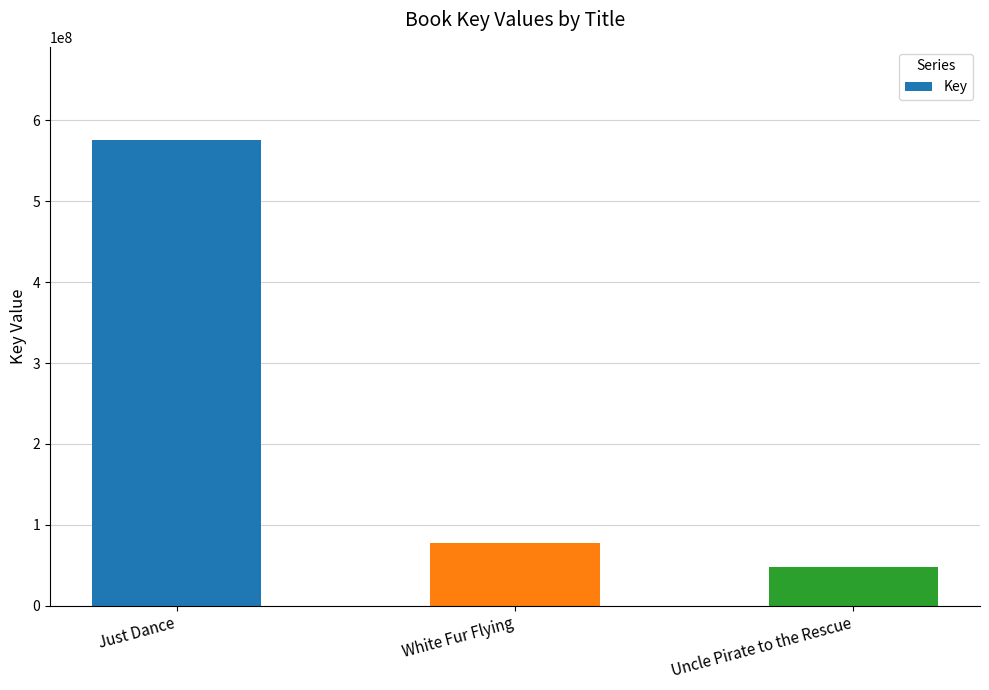

What is the difference between the maximum and minimum values?

527519823